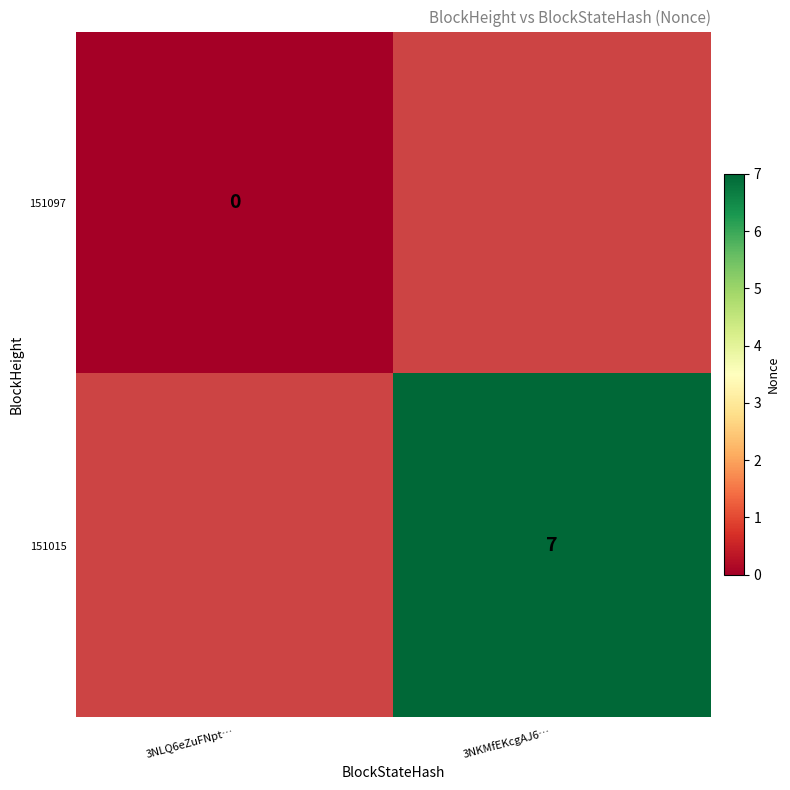

Is the value of 151097 at 3NLQ6eZuFNpt… greater than the value of 151015 at 3NKMfEKcgAJ6…?

No